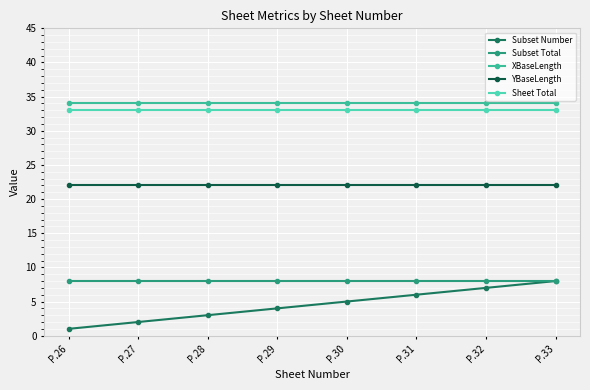

What is the spread (max minus min) of values at P.28?

31